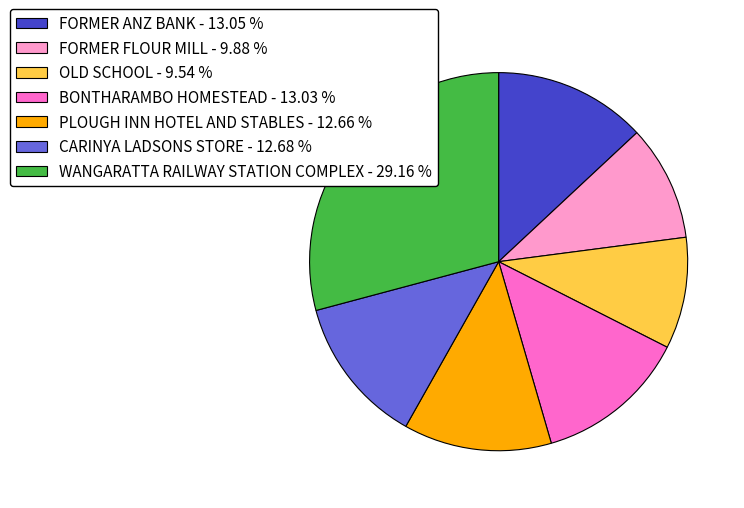

Which category has the biggest portion of the pie?

WANGARATTA RAILWAY STATION COMPLEX